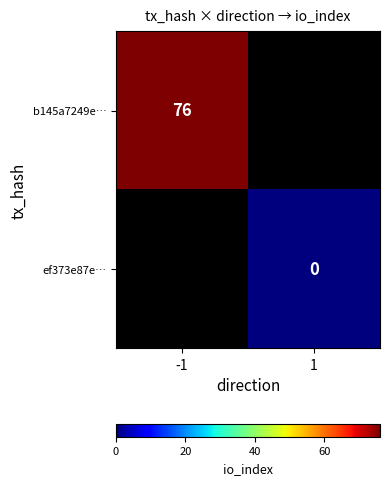

The b145a7249e… series shows 38 at -1. True or false?

False